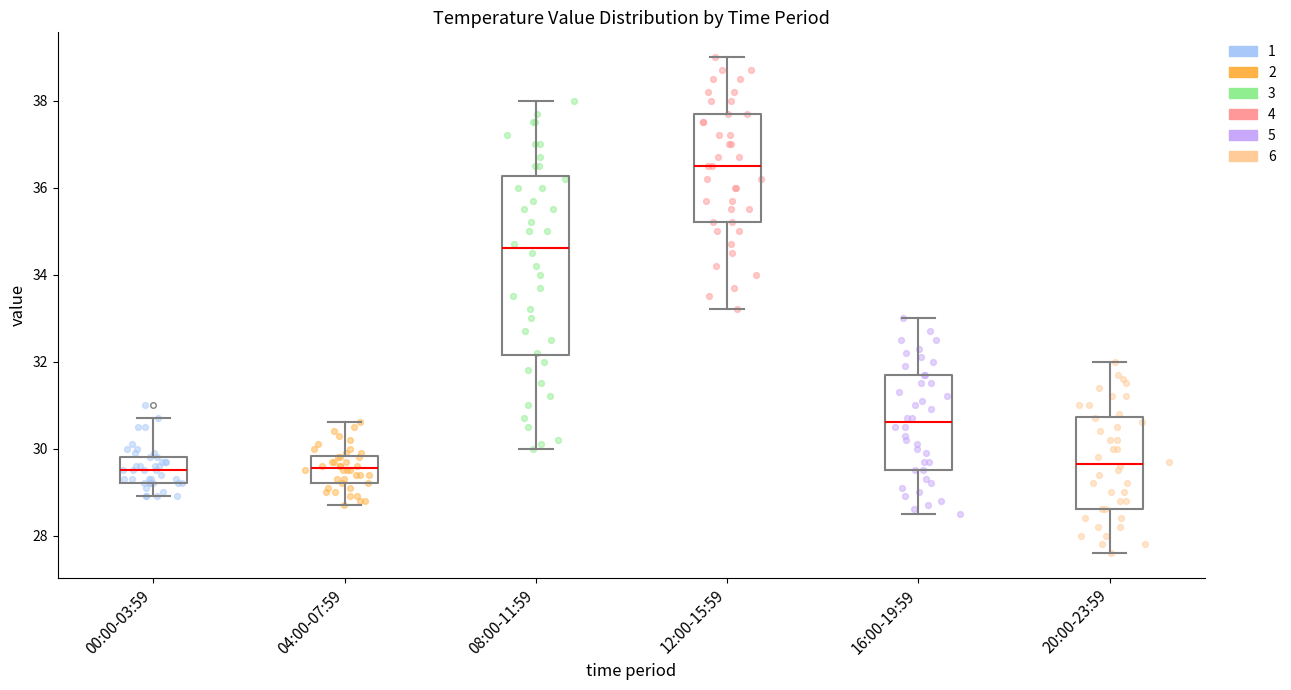

Reading left to right, read every box against the y-axis: the position of its median line, the range the box covers, and the ends of its whiskers. The values are not printed on the chart, so give them approximately, as read against the axis.

00:00-03:59: median 29.6, box 29.2 to 29.8, whiskers 29.0 to 30.8
04:00-07:59: median 29.6, box 29.2 to 29.8, whiskers 28.8 to 30.6
08:00-11:59: median 34.6, box 32.2 to 36.2, whiskers 30.0 to 38.0
12:00-15:59: median 36.6, box 35.2 to 37.8, whiskers 33.2 to 39.0
16:00-19:59: median 30.6, box 29.6 to 31.8, whiskers 28.6 to 33.0
20:00-23:59: median 29.6, box 28.6 to 30.8, whiskers 27.6 to 32.0